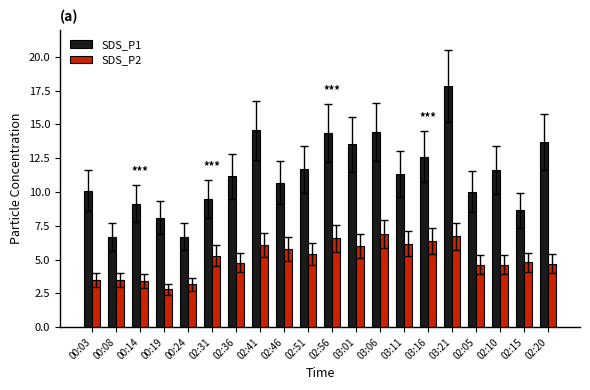

What are all the series names shown in the legend?

SDS_P1, SDS_P2